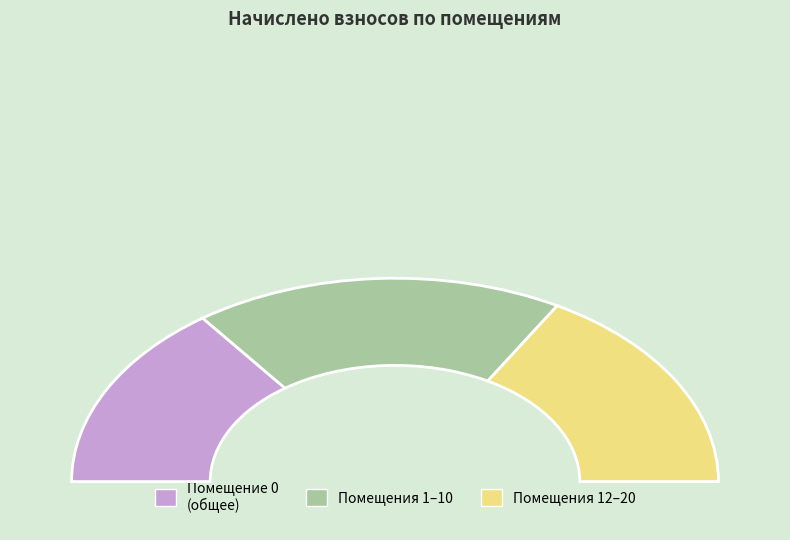

Do 13 and 17 together represent more than half of the pie?

No